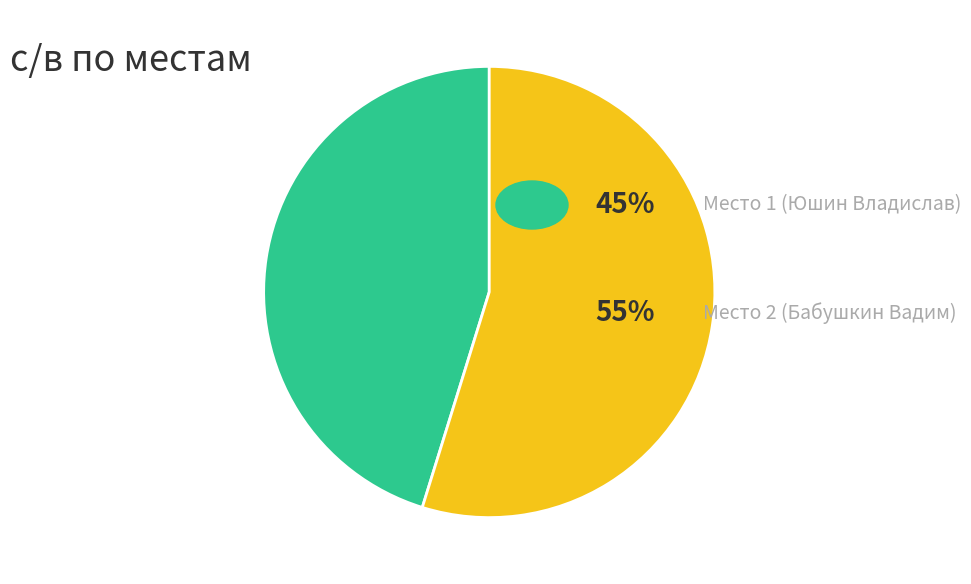

How many segments does this pie chart have?

2